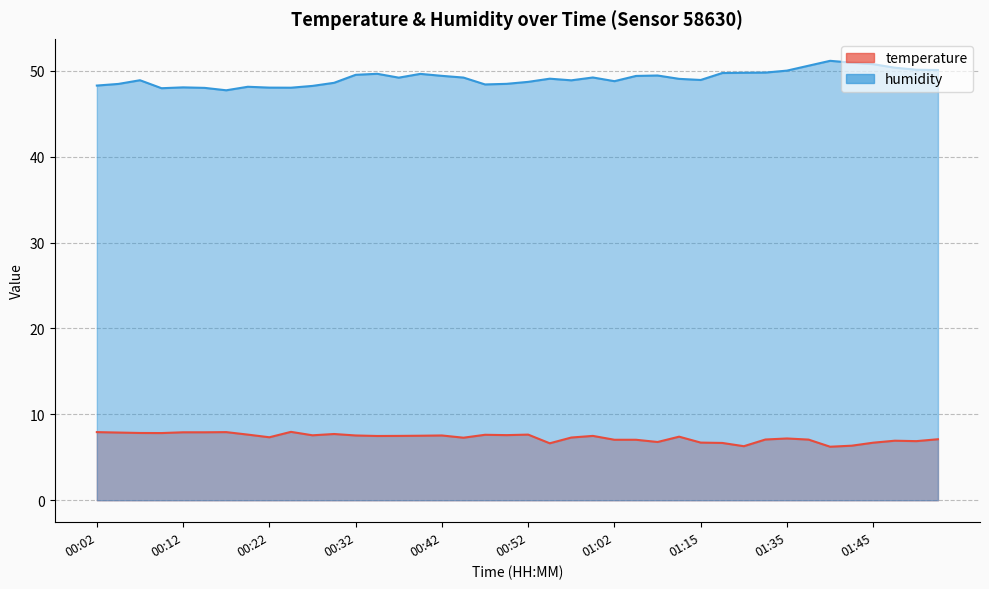

What is the label of the 19th point from the right?

00:55